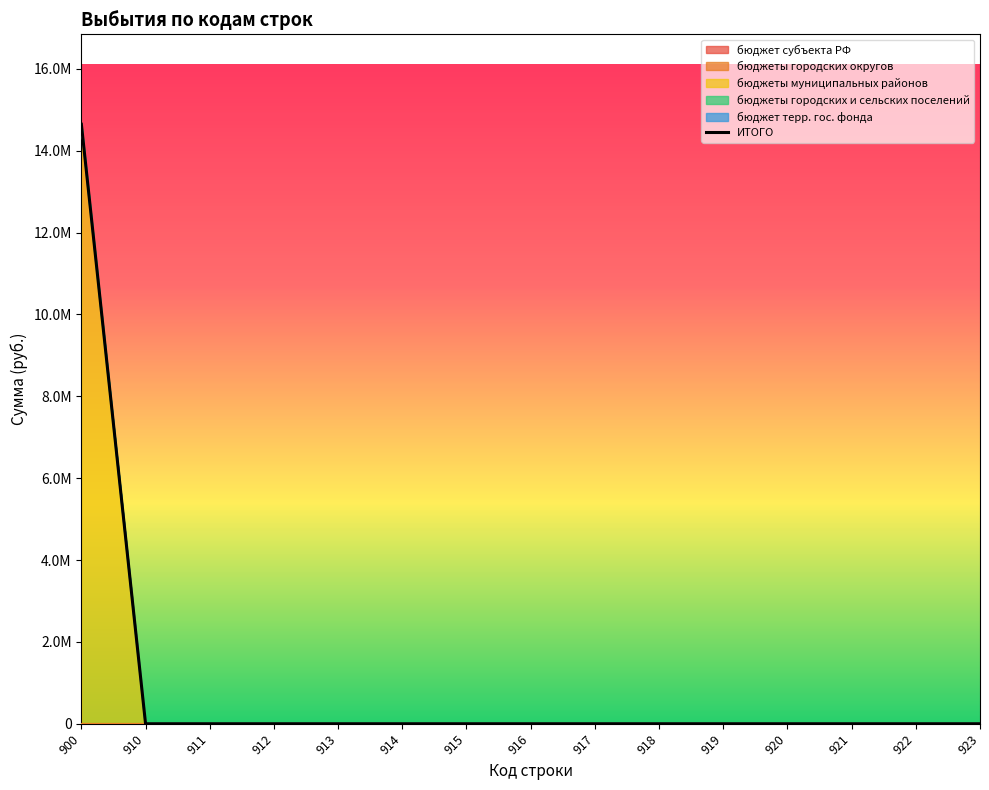

Does the chart have visible grid lines?

No